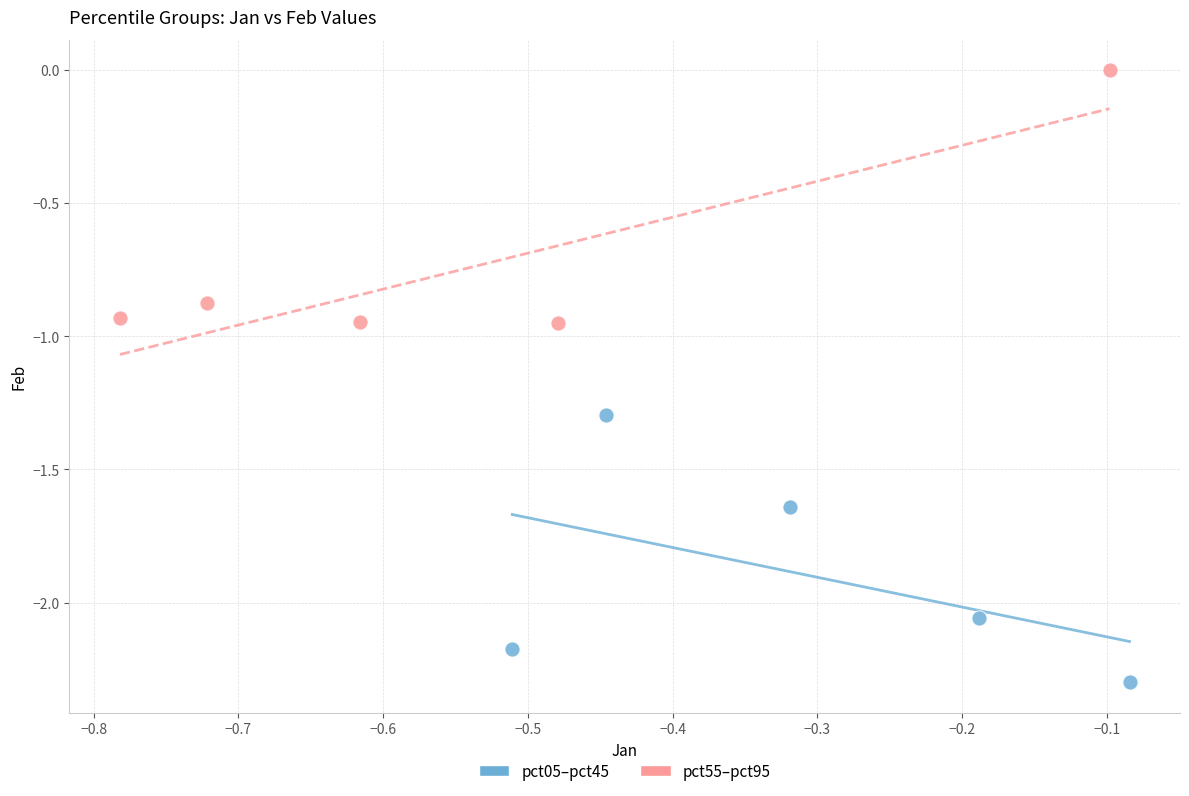

Which series contains the highest Y value?

pct55–pct95